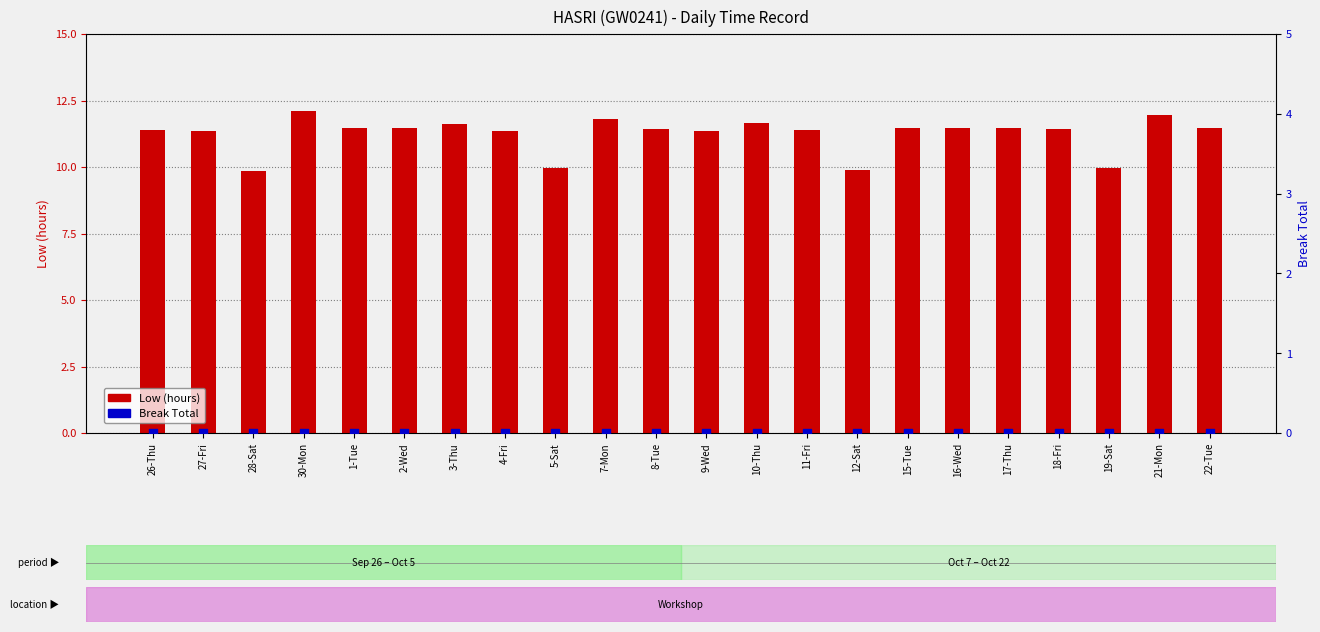

Is the value of Low (hours) at 7-Mon greater than the value of Break Total at 5-Sat?

Yes